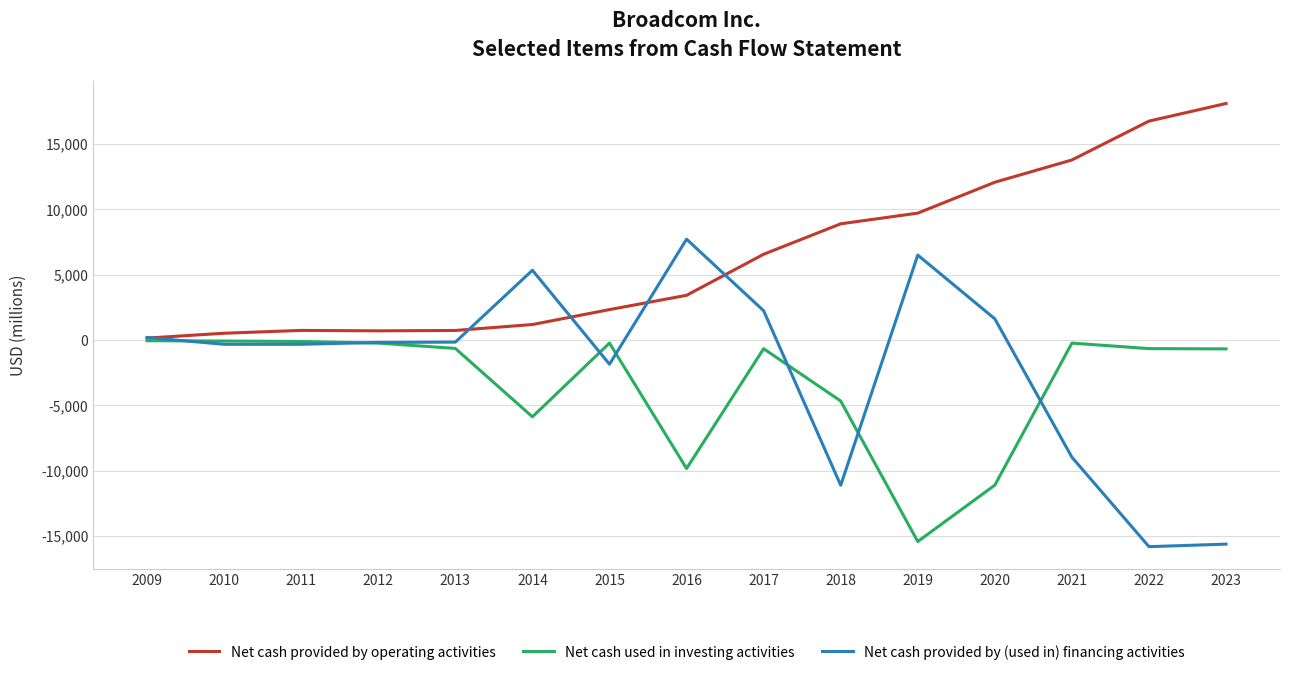

After their last crossing, which series has the higher values: Net cash provided by (used in) financing activities or Net cash provided by operating activities?

Net cash provided by operating activities